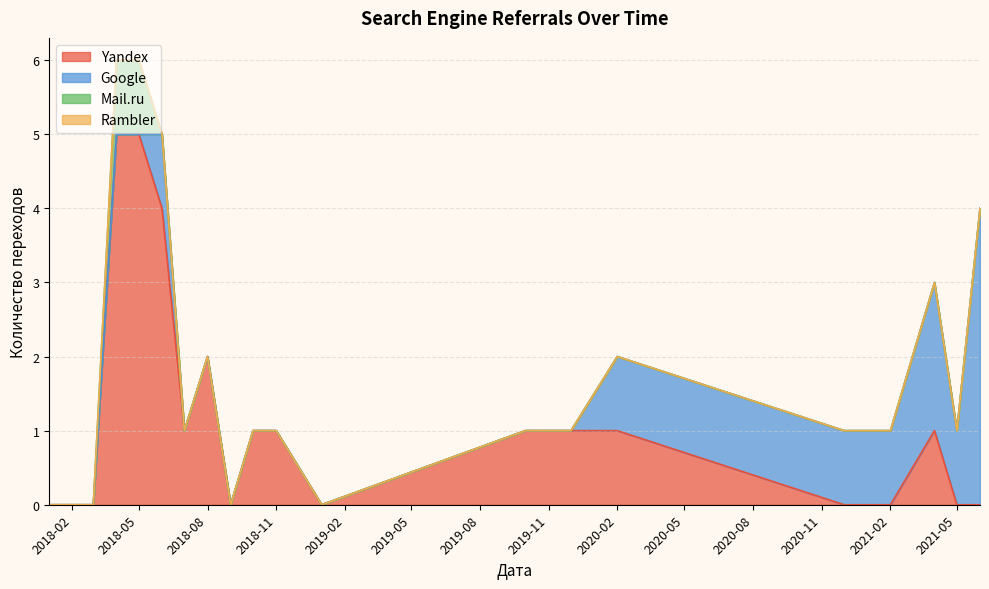

Which series changed the most between 2018-02-01 and 2020-02-01?

Yandex